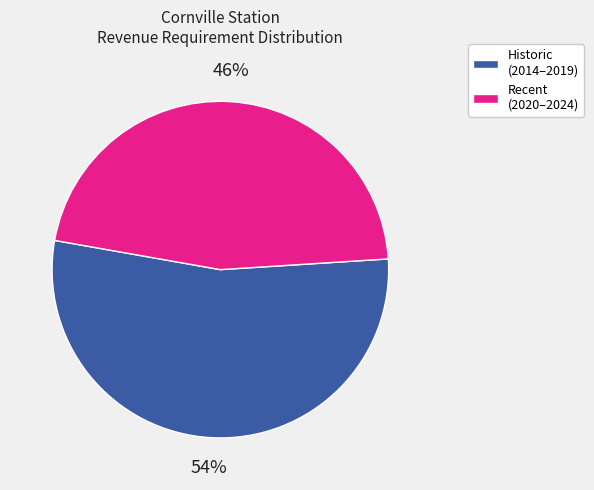

To the nearest percent, what is the difference between the largest and smallest slice percentages?

8%